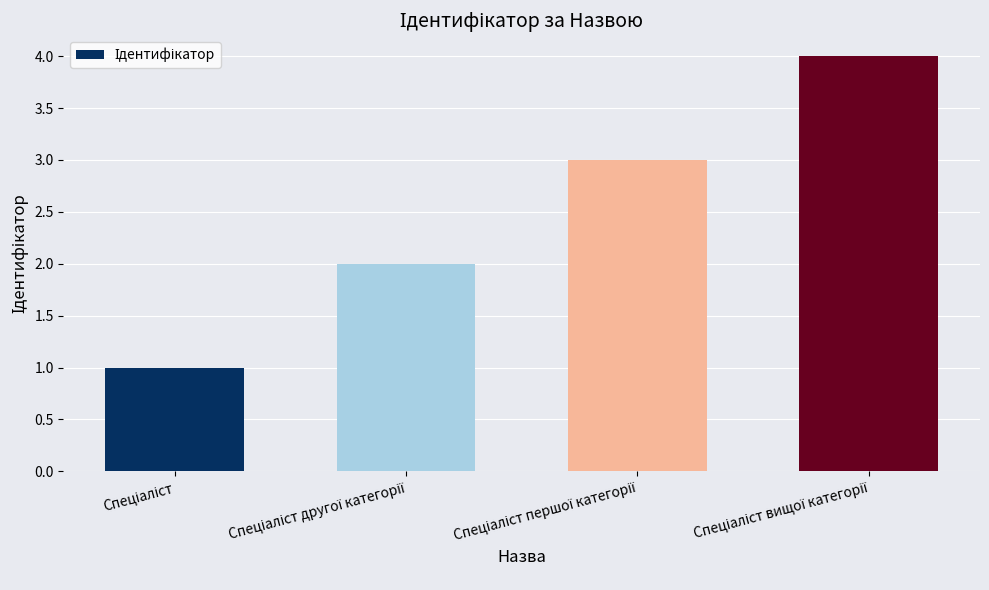

What is the maximum value shown in the chart?

4